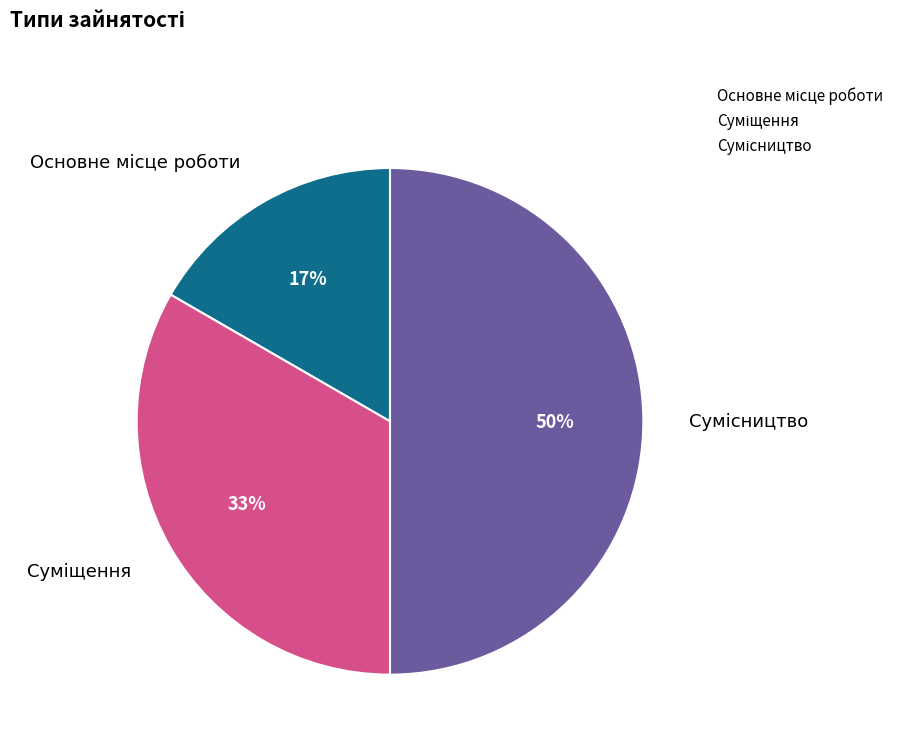

To the nearest percent, what is the average slice percentage?

33%